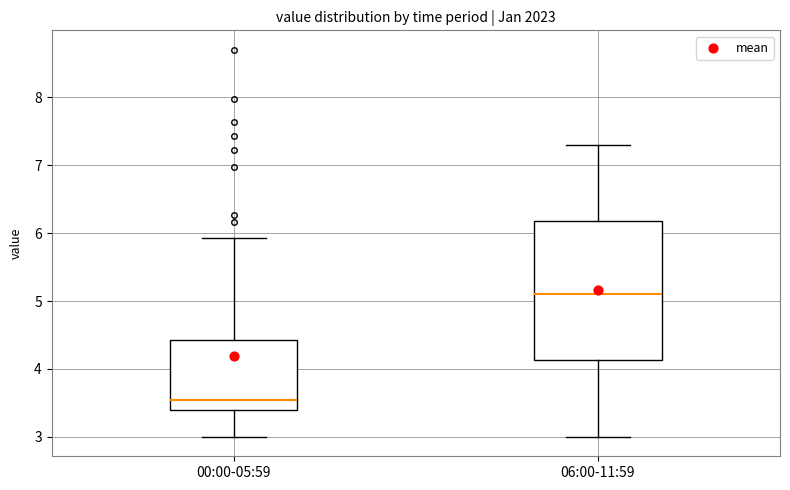

Which box's median line is the highest?

06:00-11:59